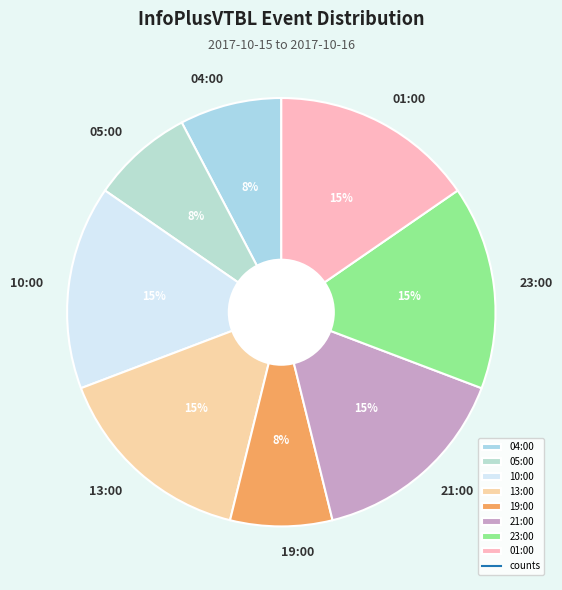

What percentage is the 10:00 slice, to the nearest percent?

15%